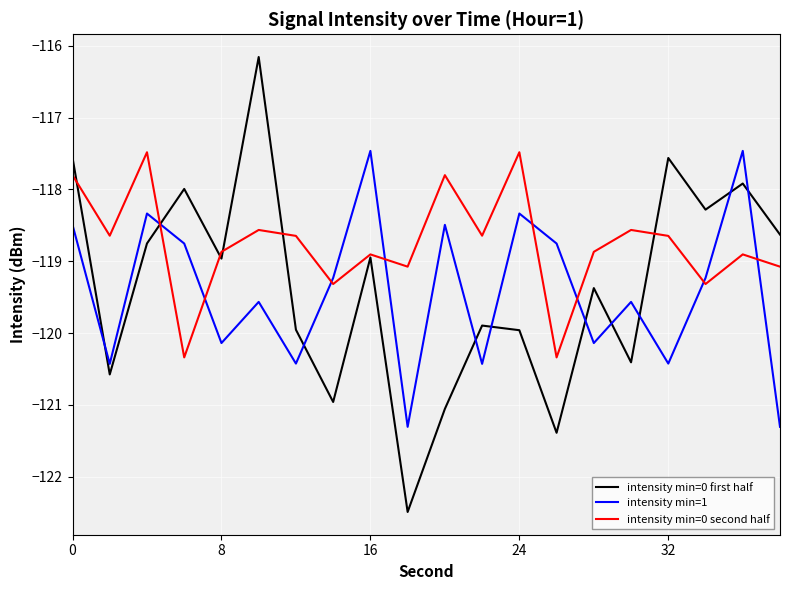

Which series ends up on top after the final intersection of intensity min=1 and intensity min=0 first half?

intensity min=0 first half